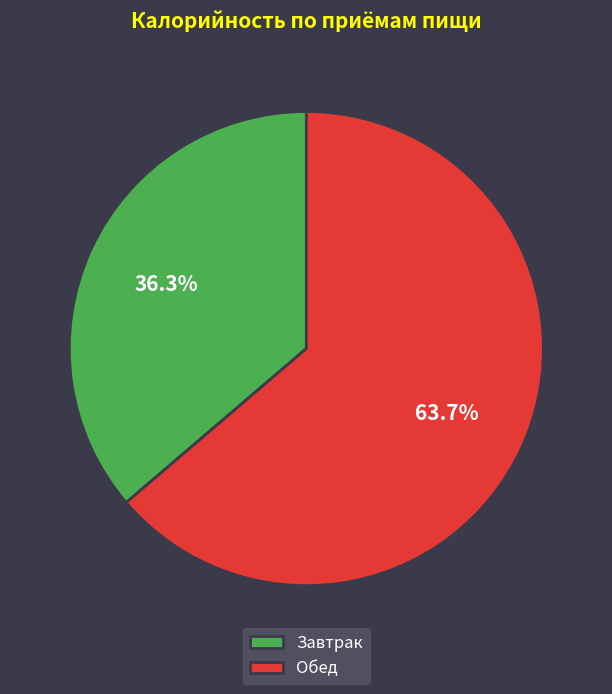

How many segments does this pie chart have?

2